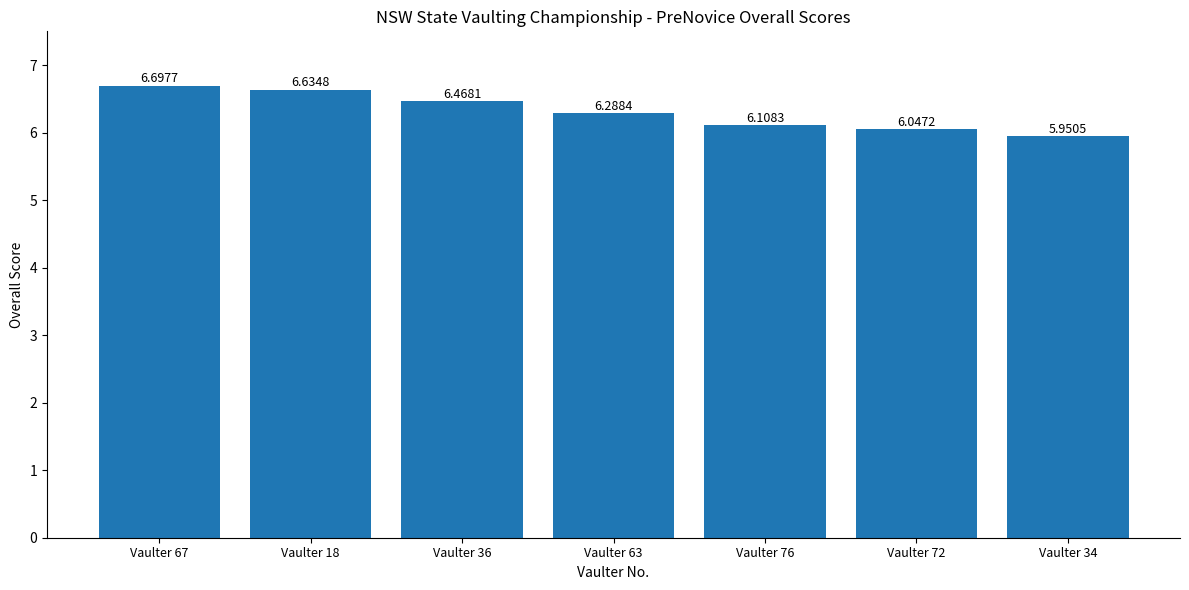

At which category does the chart reach its peak across all series?

Vaulter 67